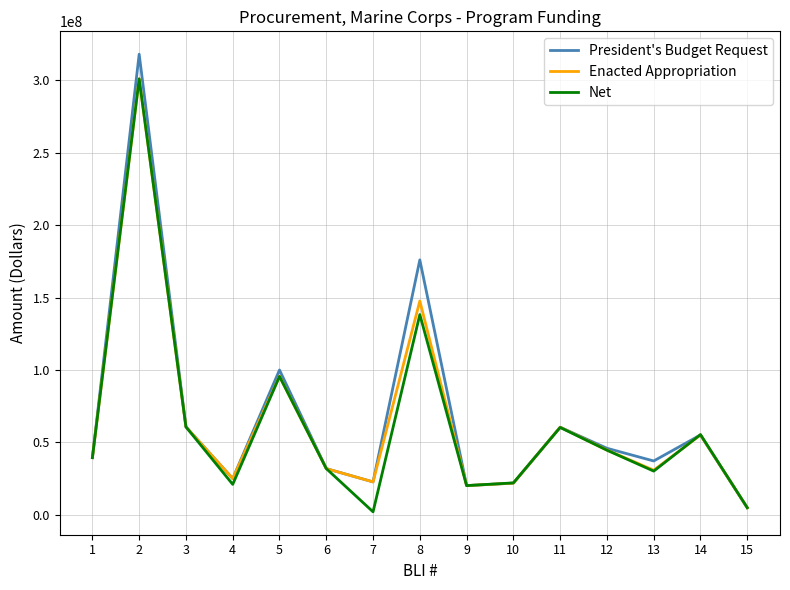

Count the number of categories in the chart.

15